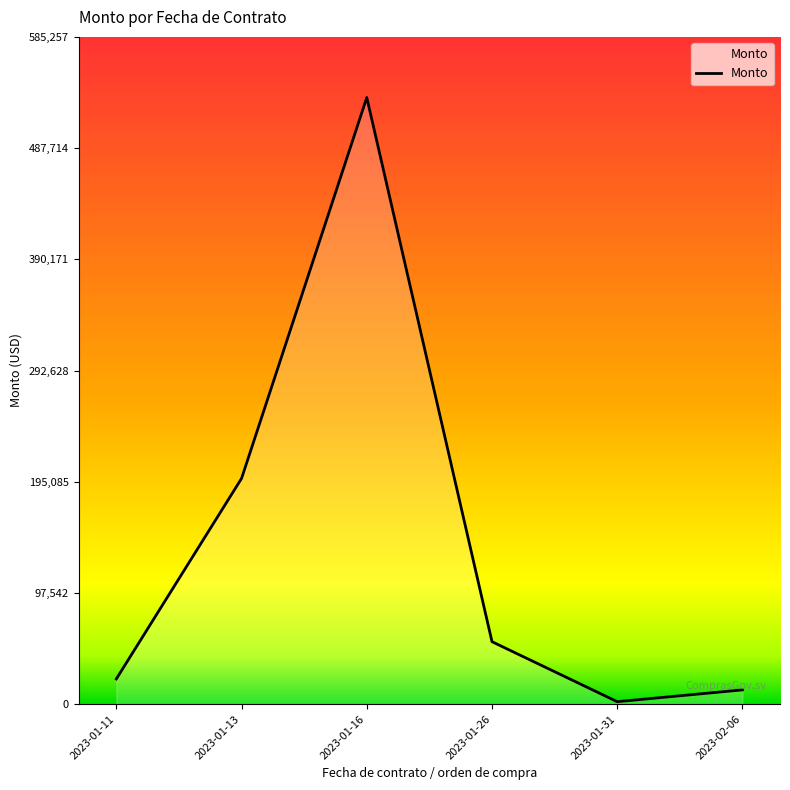

What is the sum of all values?

821679.6